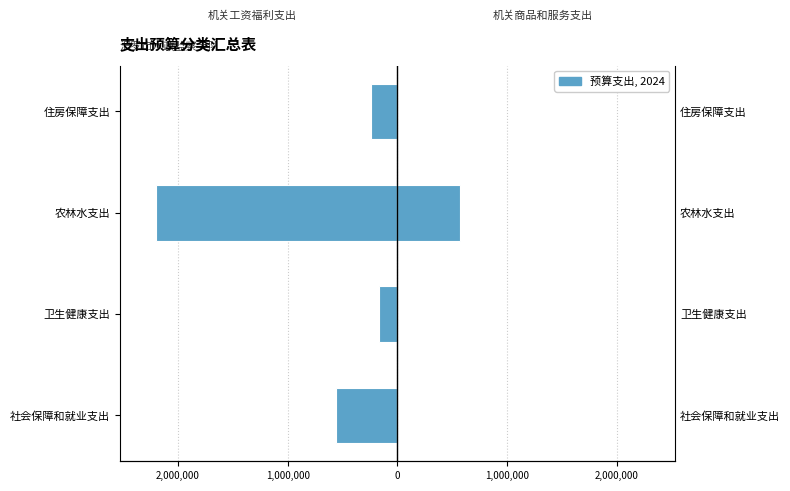

How many data points in 机关工资福利支出 are above -243374?

1